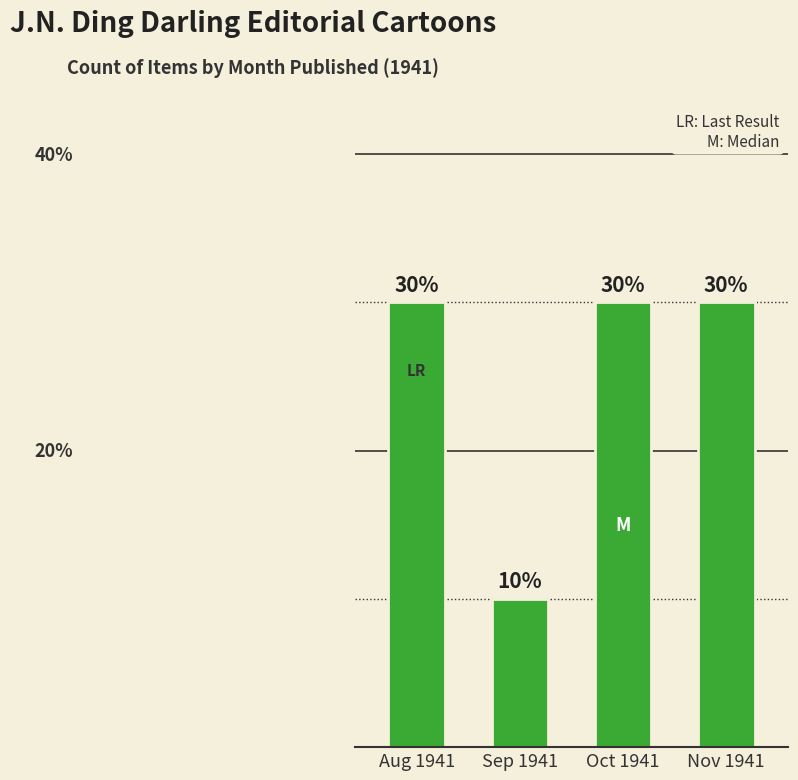

Which has a higher value, Aug 1941 or Sep 1941?

Aug 1941